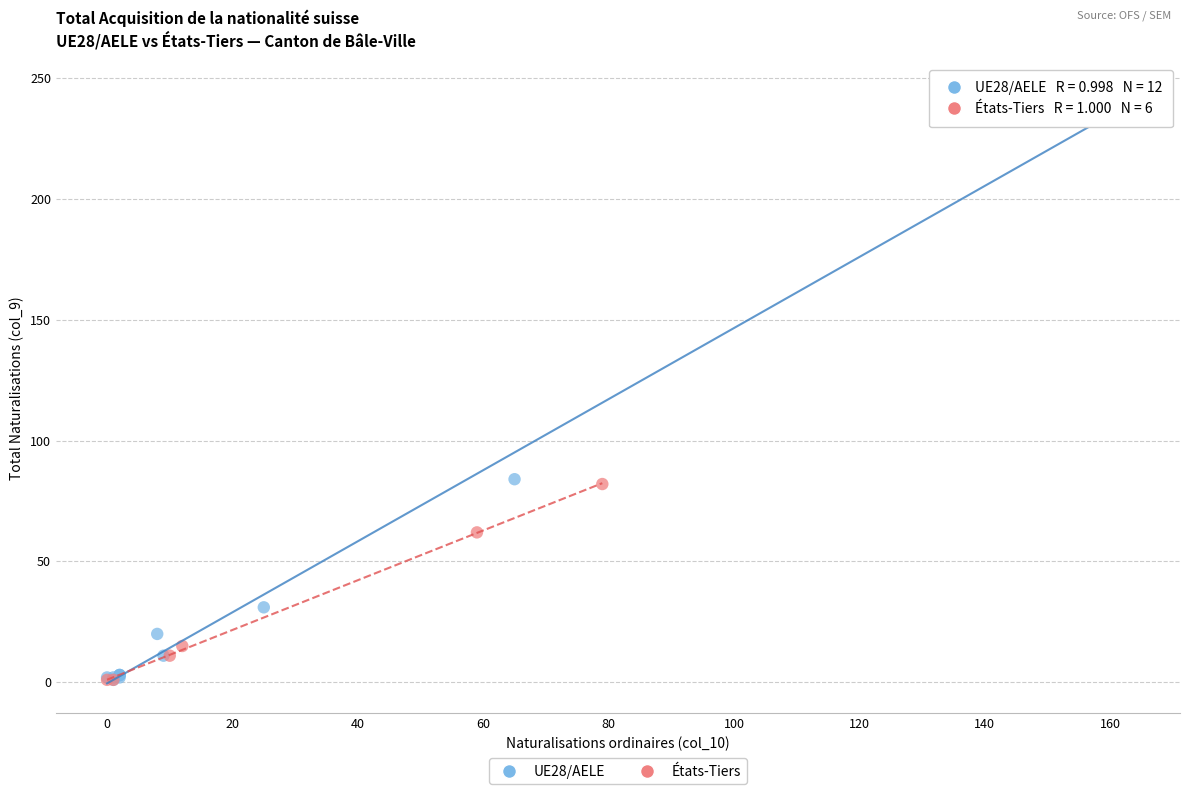

Which series has the widest spread of Y values?

UE28/AELE